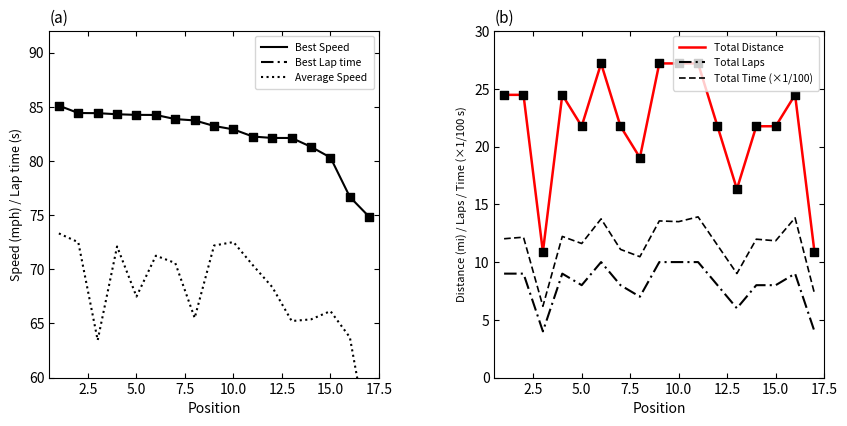

What is the highest value of the Best Speed series?

85.1